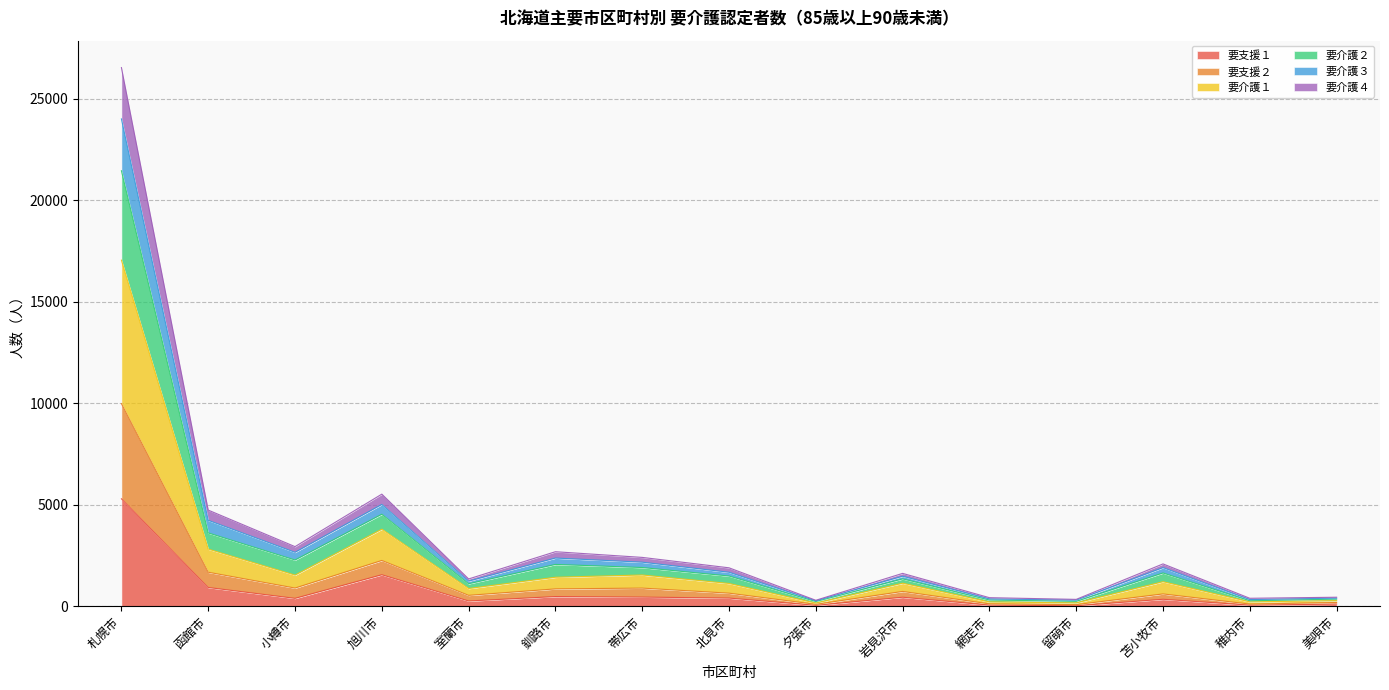

True or false: 要介護３ and 要支援２ intersect in this chart.

False